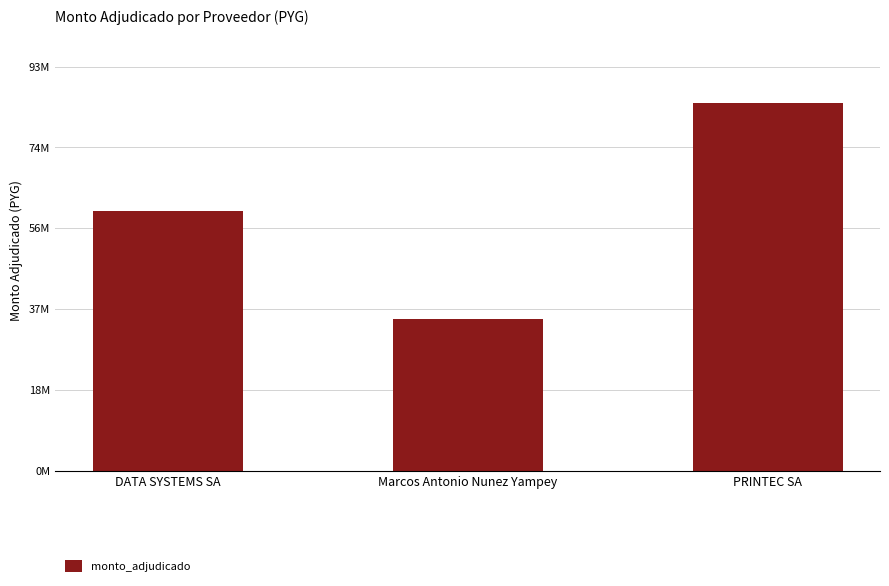

What is the change in value from Marcos Antonio Nunez Yampey to PRINTEC SA?

+50000000